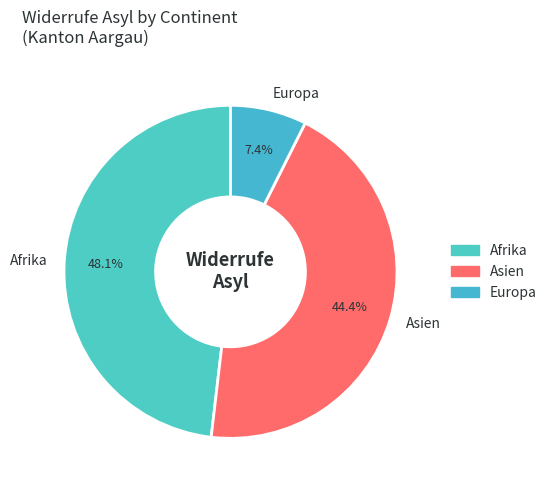

Is Europa the majority of the pie?

No